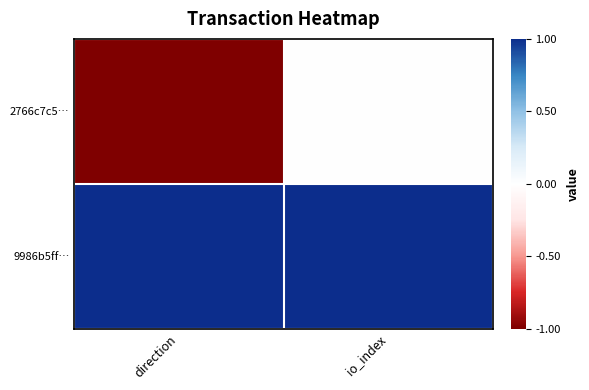

Reading left to right, extract all data points from this chart.

2766c7c5…: direction=-1	io_index=0
9986b5ff…: direction=1	io_index=1